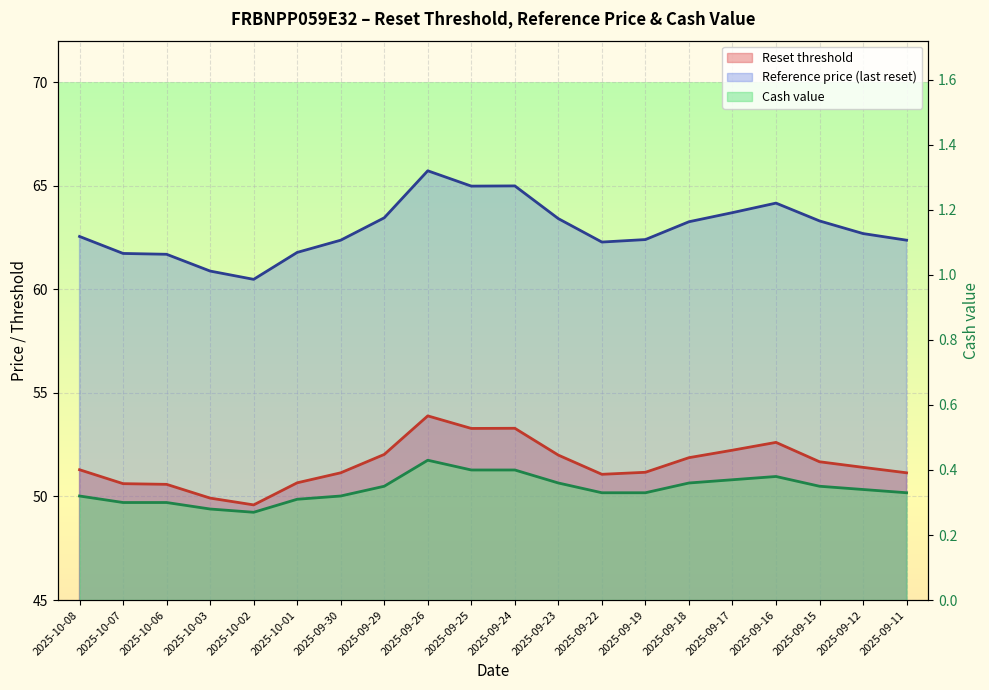

What is the difference between the second highest and minimum values in the Cash value series?

0.1